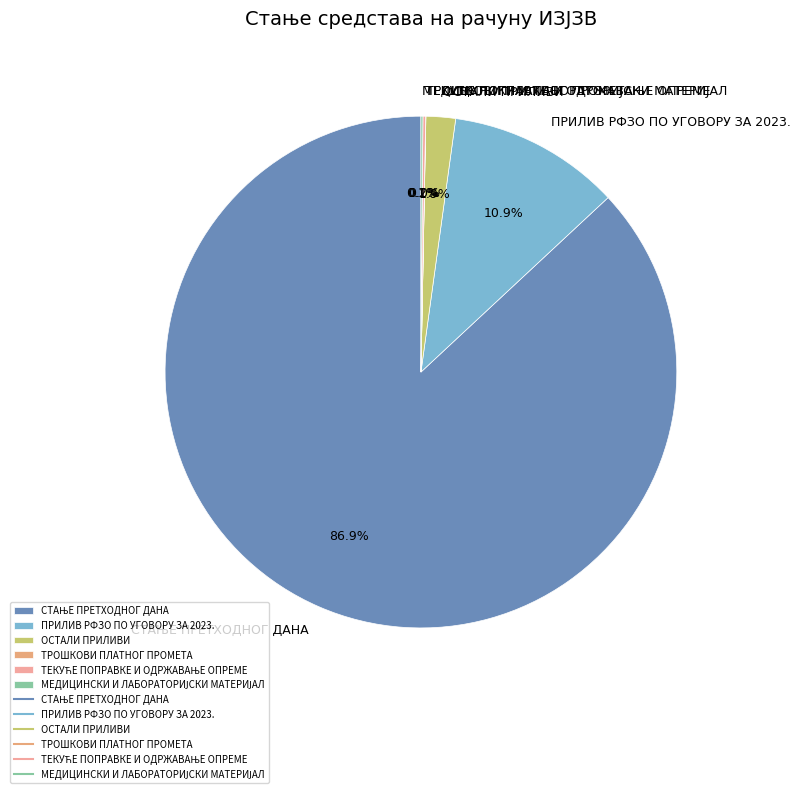

Combined, do ОСТАЛИ ПРИЛИВИ and ПРИЛИВ РФЗО ПО УГОВОРУ ЗА 2023. account for over 50%?

No